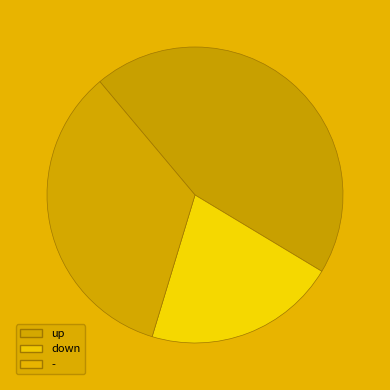

Rank the categories by value from lowest to highest.

down, -, up